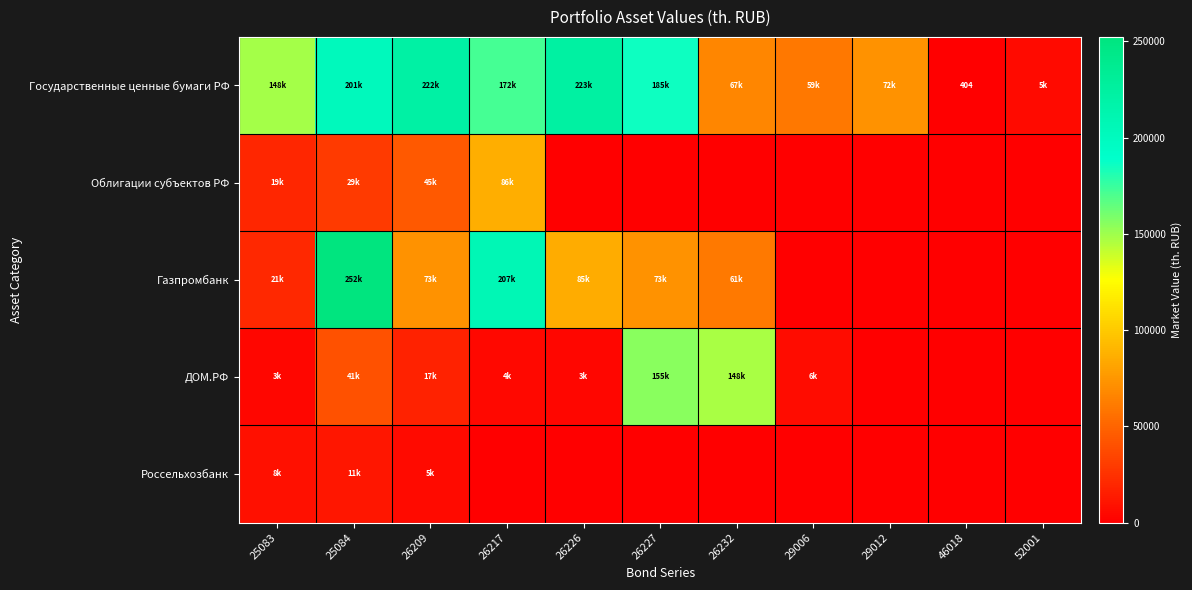

What is the difference between the maximum and minimum values in the Государственные ценные бумаги РФ series?

222629.1